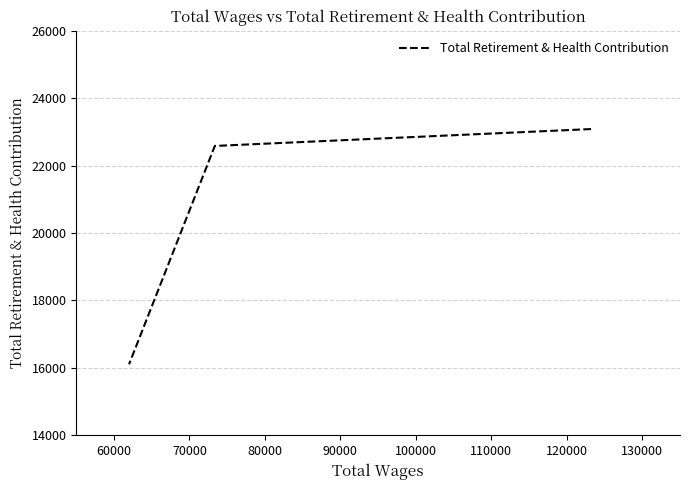

Does the chart have visible grid lines?

Yes